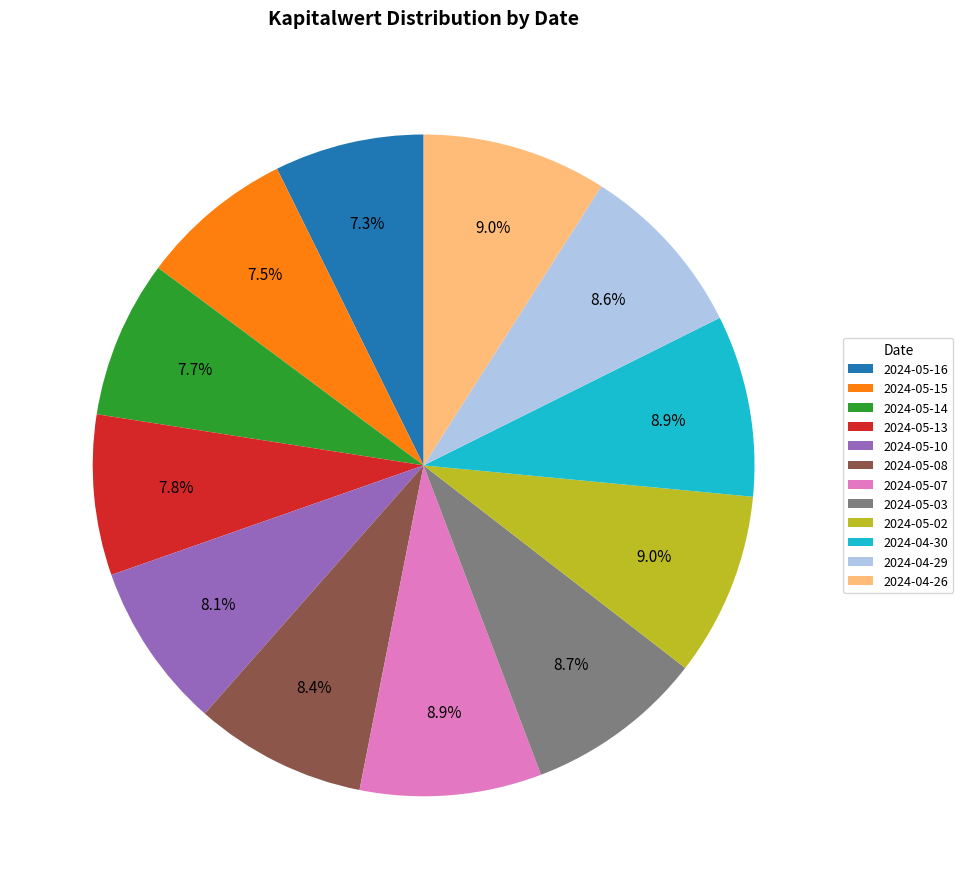

To the nearest percent, what is the average slice percentage?

8%